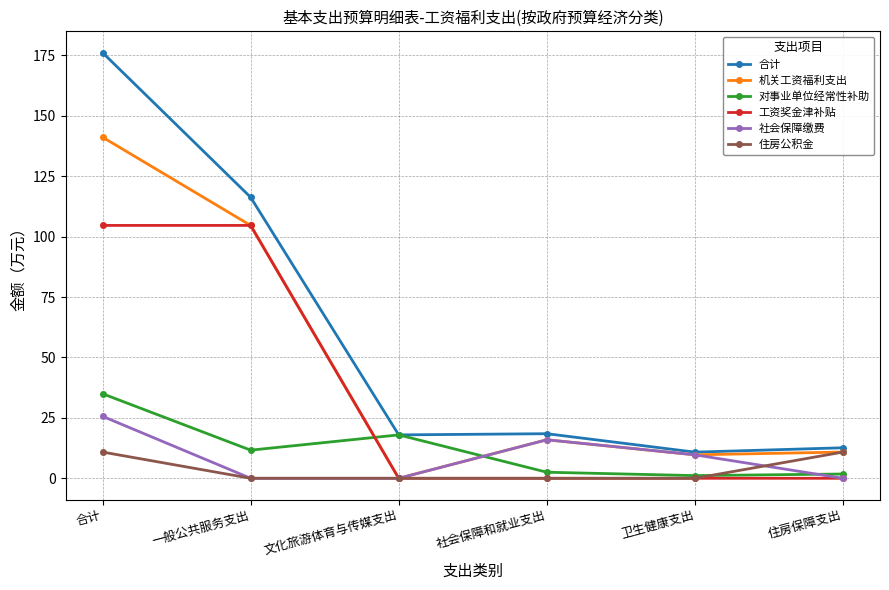

Which series ends up on top after the final intersection of 对事业单位经常性补助 and 机关工资福利支出?

机关工资福利支出